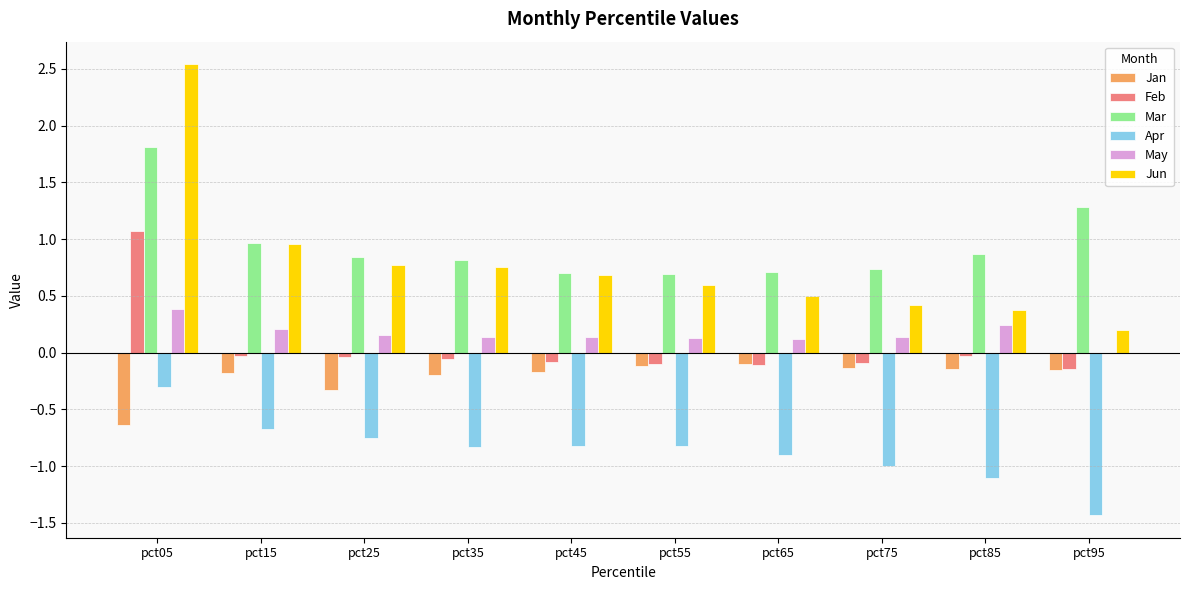

What is the greatest value displayed?

2.5